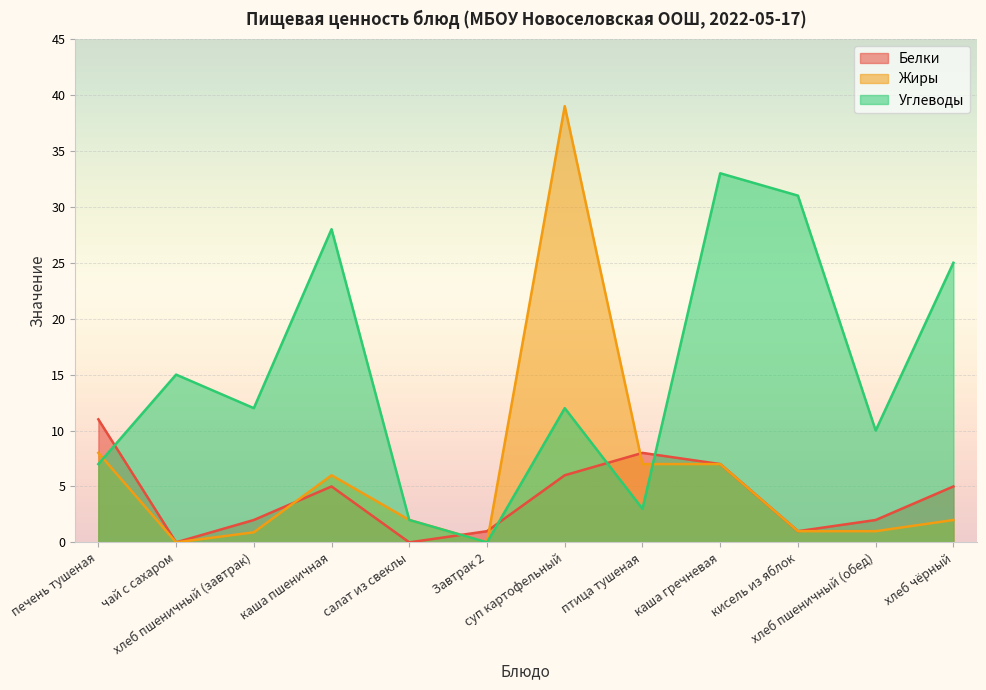

At how many categories does at least one series exceed 6?

10